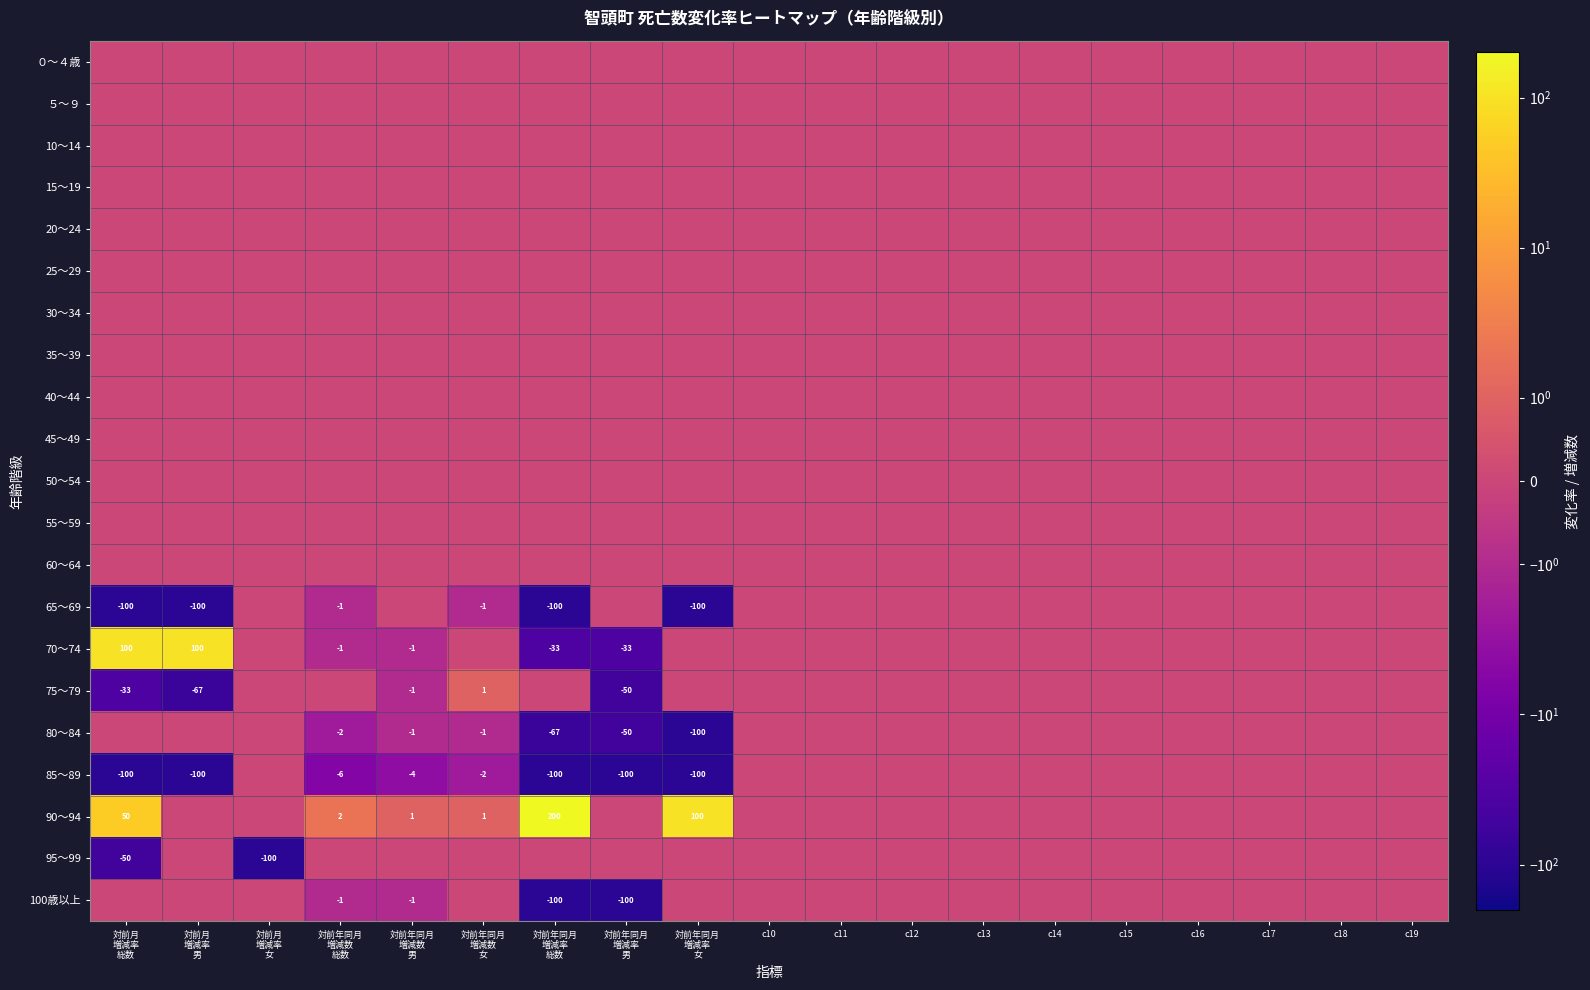

The 65～69 series shows -159.3 at 対前月 増減率 総数. True or false?

False